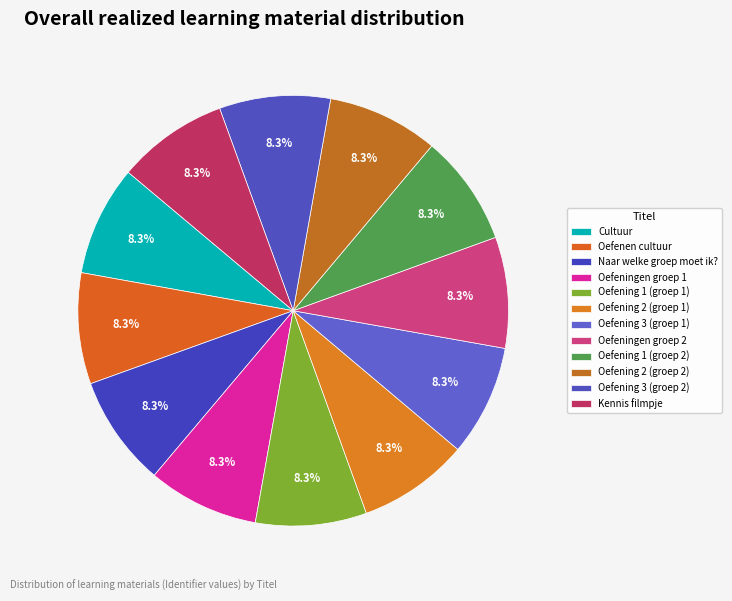

Count the number of slices in the pie.

12